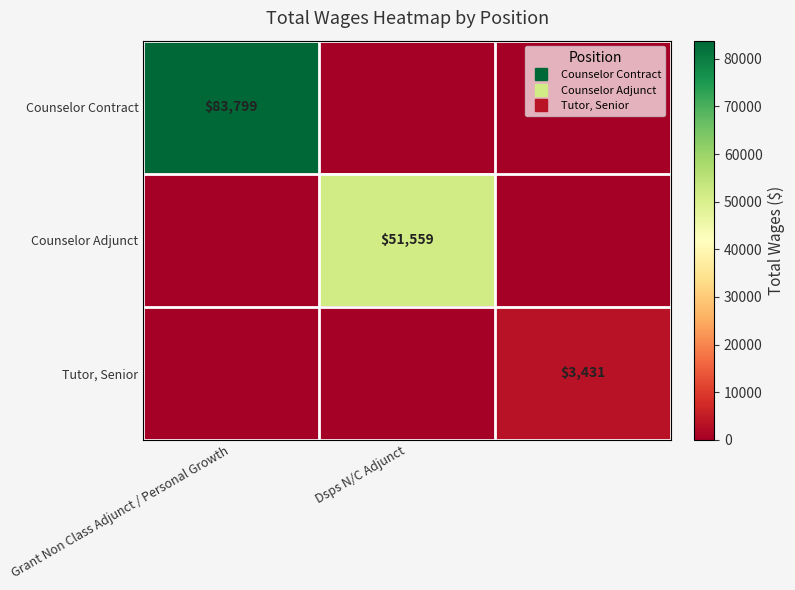

Which category has the highest value across all series?

Grant Non Class Adjunct / Personal Growth